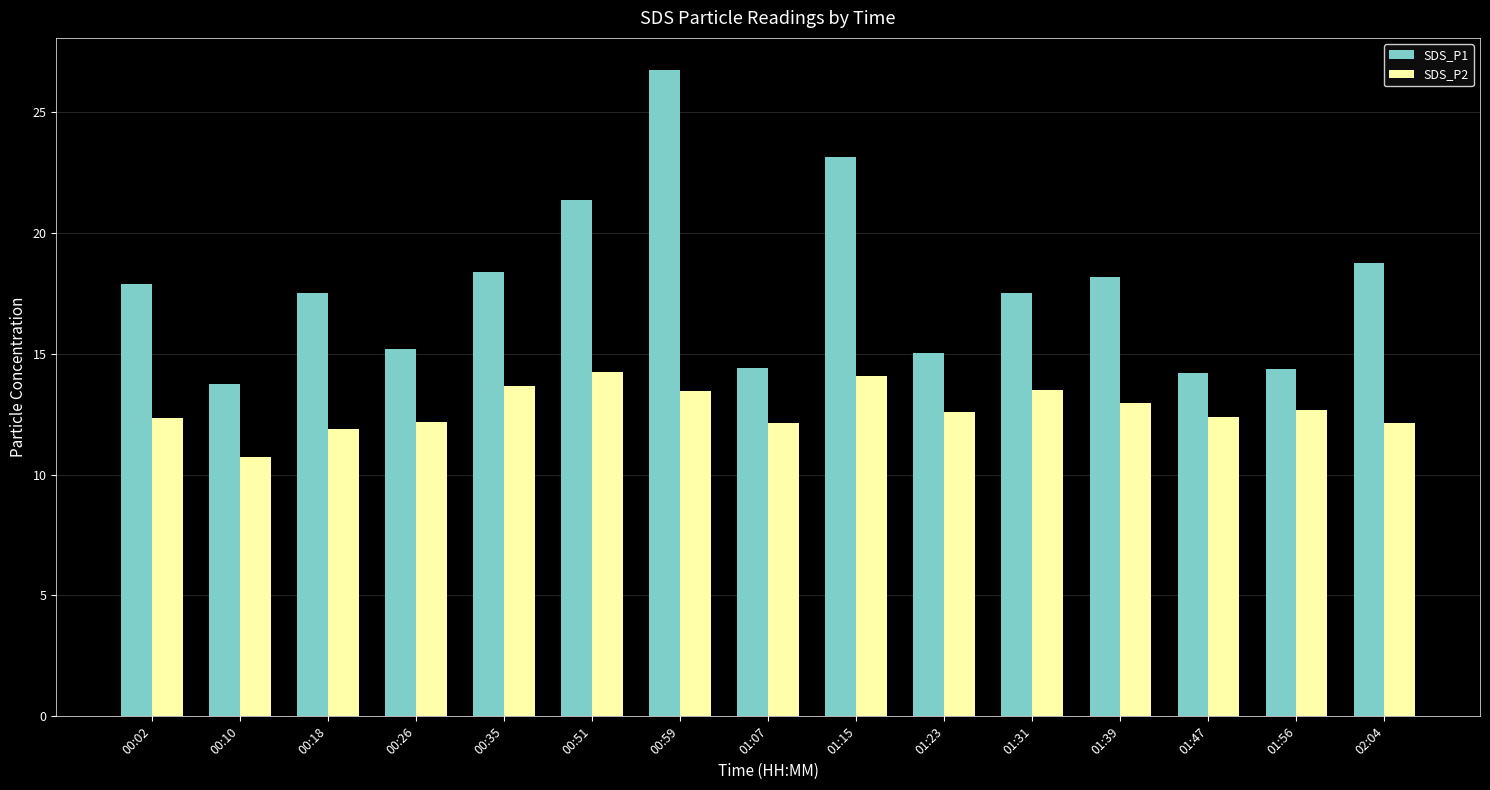

List the series in order of their overall mean, lowest first.

SDS_P2, SDS_P1